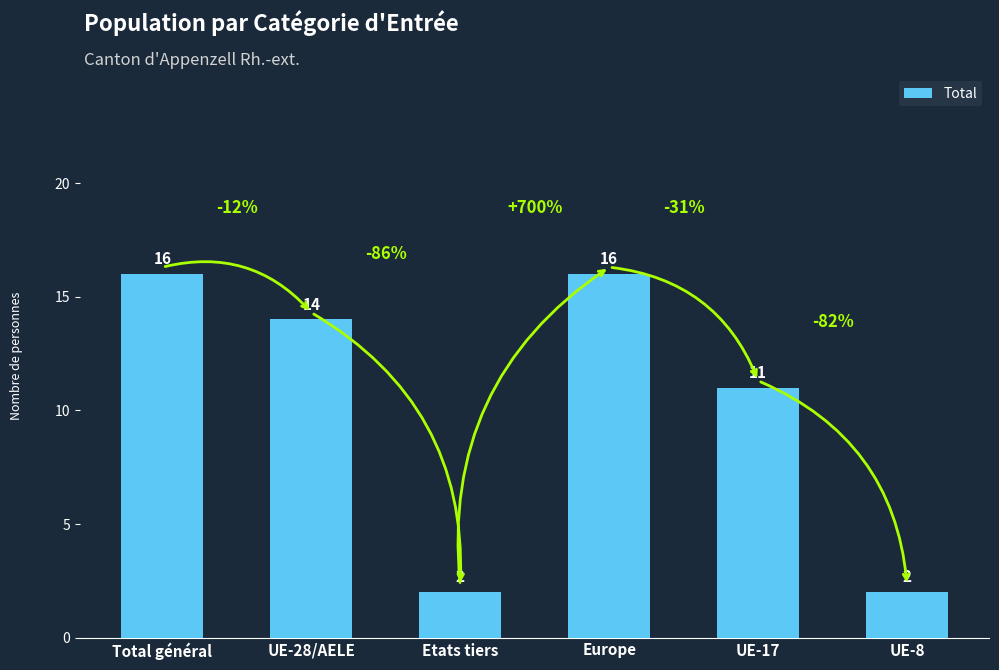

What is the label of the 2nd bar from the left?

UE-28/AELE